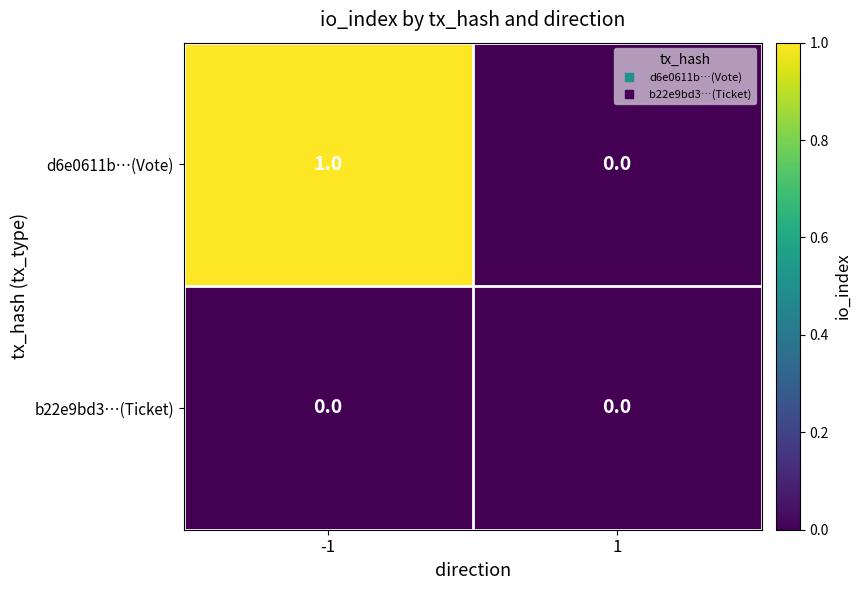

List the series in order of their peak value, lowest first.

b22e9bd3…(Ticket), d6e0611b…(Vote)